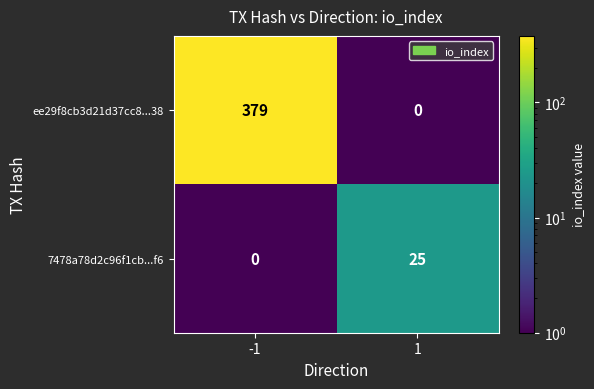

What is the sum of all 7478a78d2c96f1cb...f6 values?

25